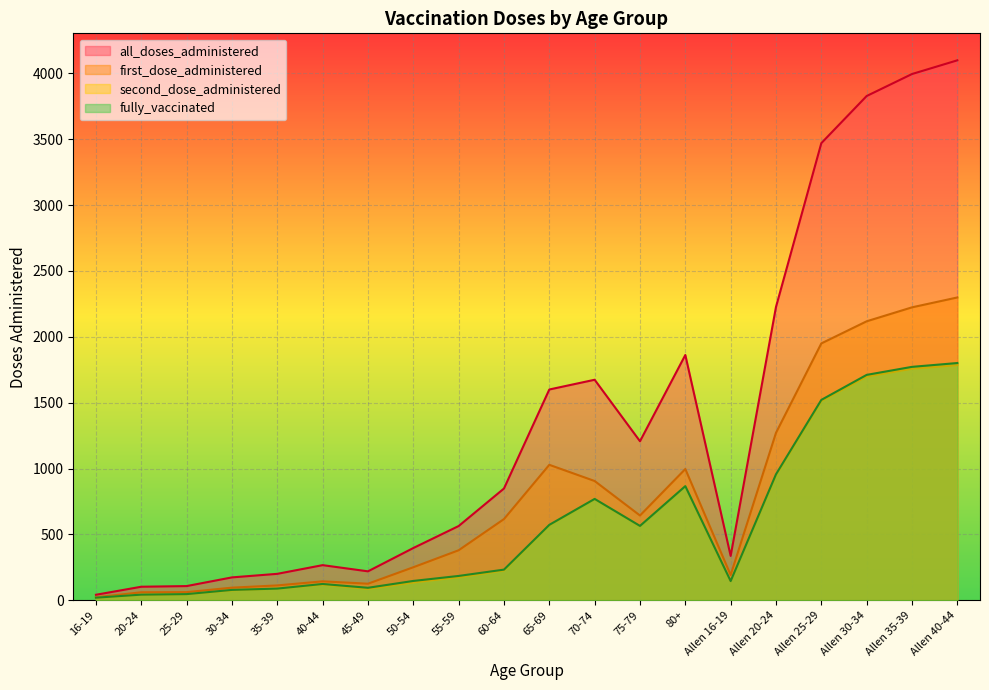

What is the difference between the highest and lowest values at 35-39?

112